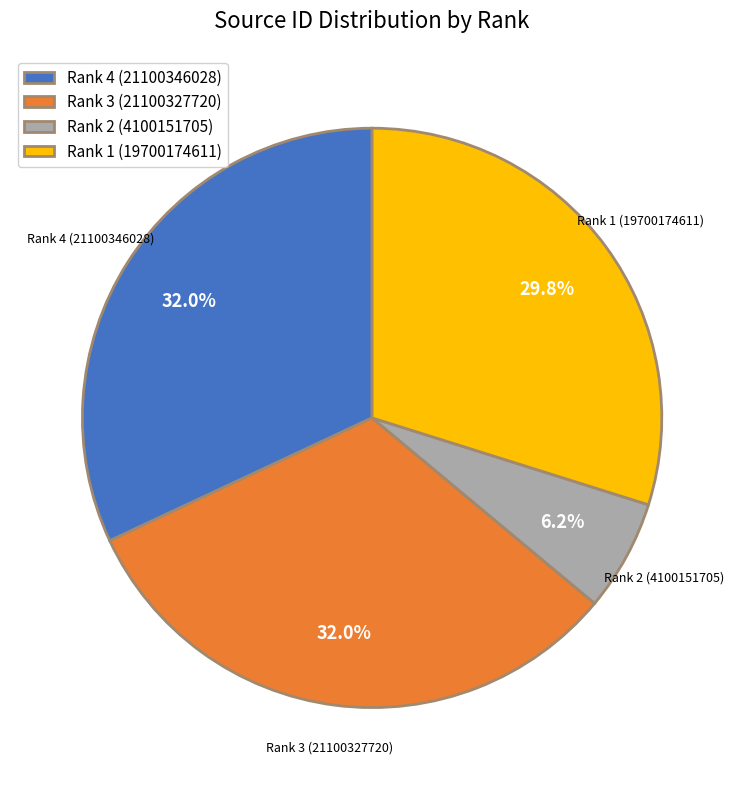

To the nearest percent, what is the average slice percentage?

25%